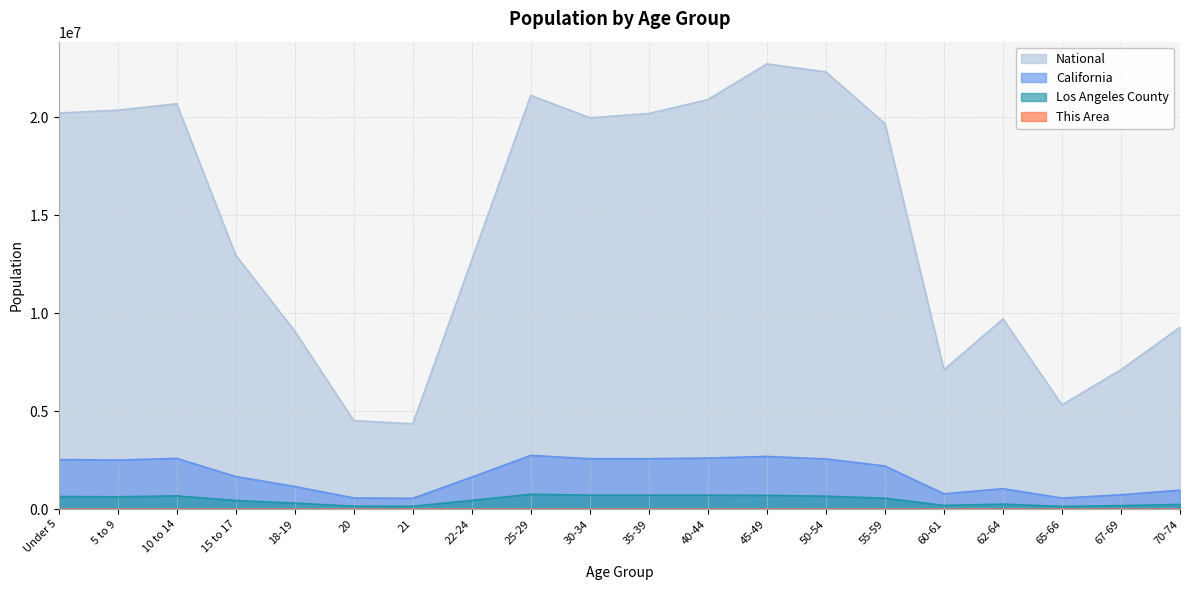

True or false: California has more than 0 points higher than both neighbors.

True